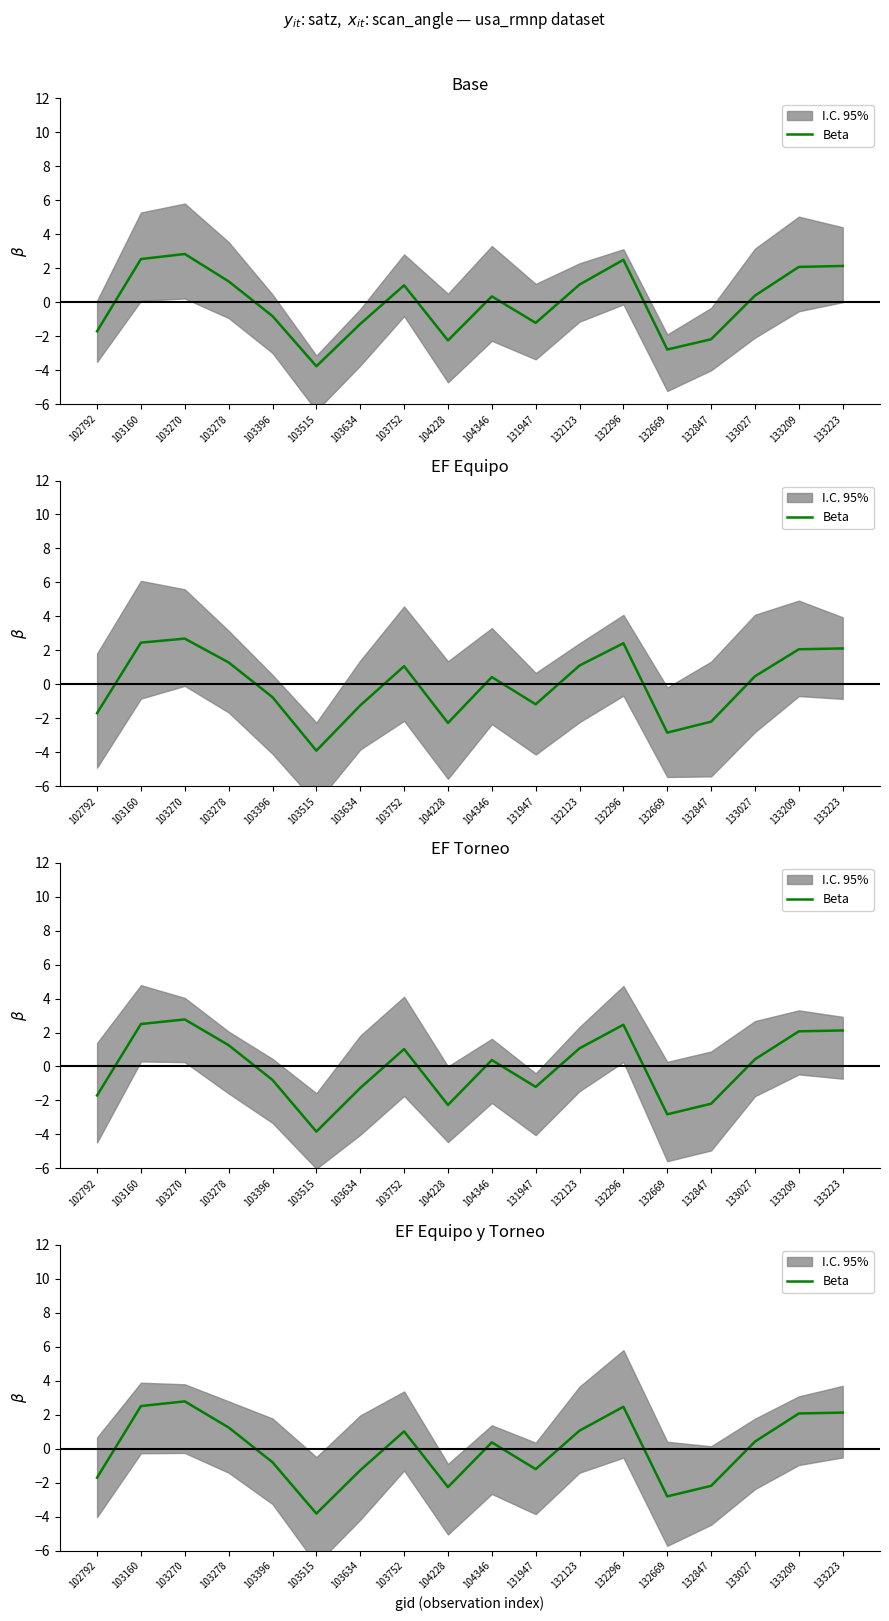

True or false: the data has more than 0 interior local peaks.

True